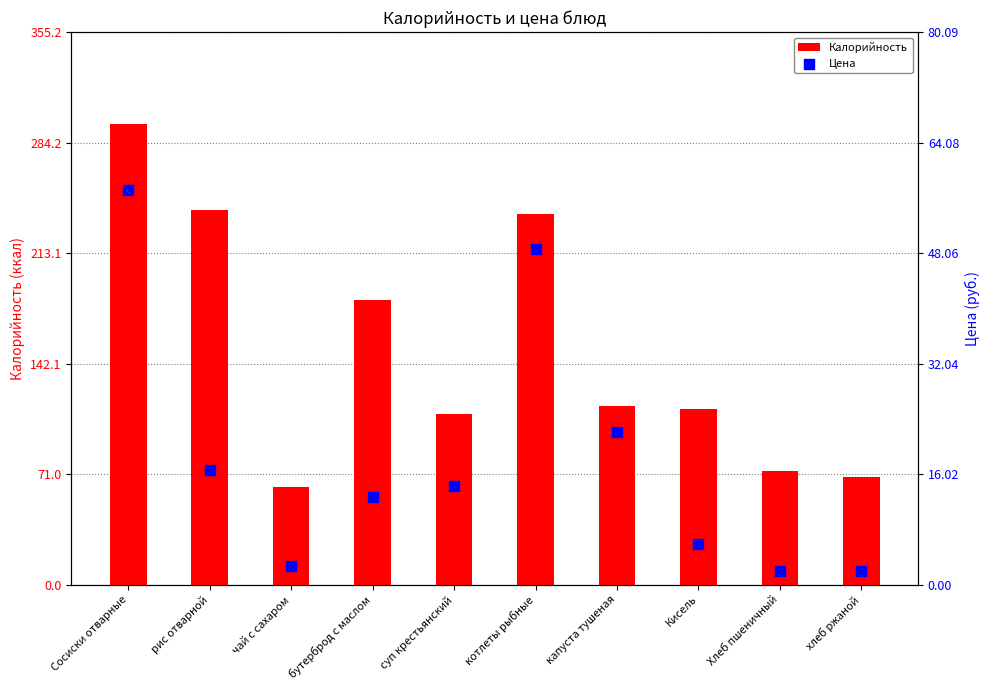

Is the value of Цена at капуста тушеная greater than the value of Калорийность at Хлеб пшеничный?

No